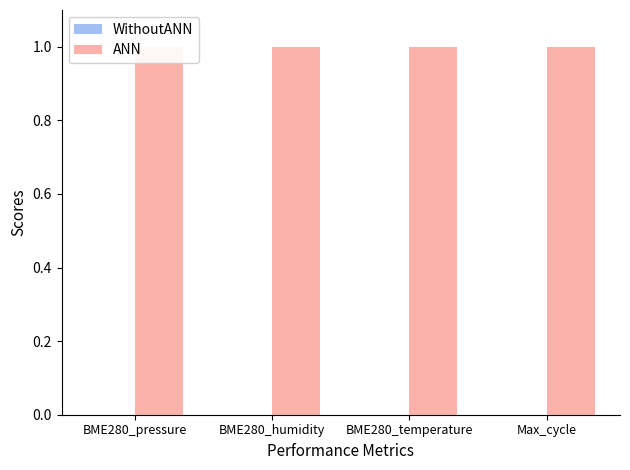

What is the total value across all series at BME280_temperature?

1